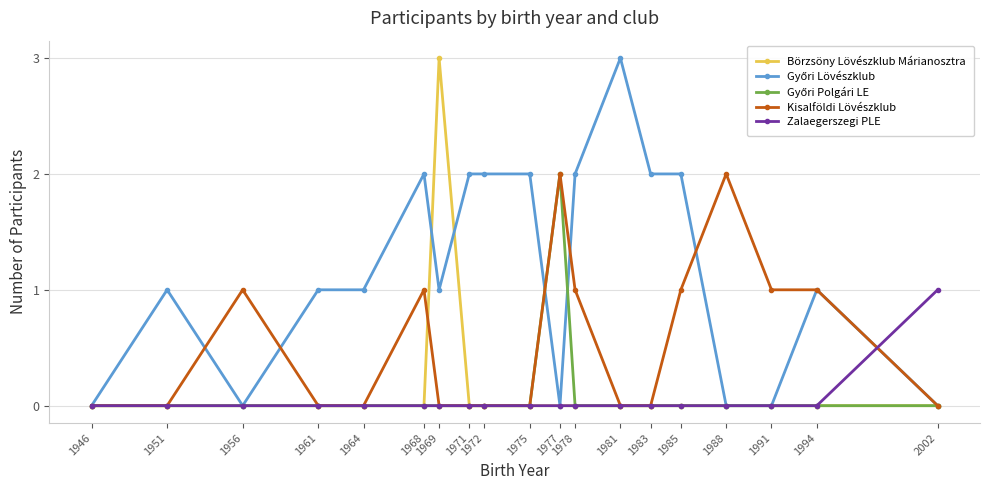

What is the total value across all series at 1968?

3